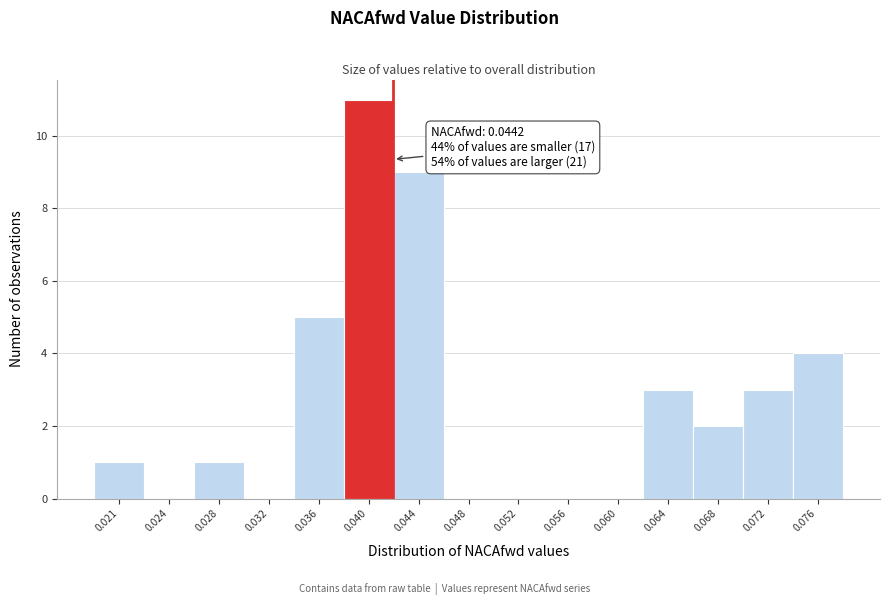

Reading right to left, transcribe all the data shown in this chart.

0.076=4	0.072=3	0.068=2	0.064=3	0.060=0	0.056=0	0.052=0	0.048=0	0.044=9	0.040=11	0.036=5	0.032=0	0.028=1	0.024=0	0.021=1